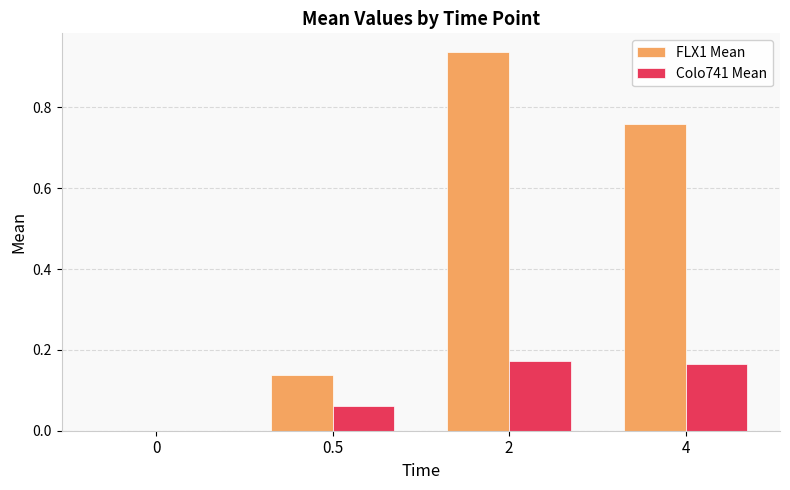

Which series has the largest total across all categories?

FLX1 Mean